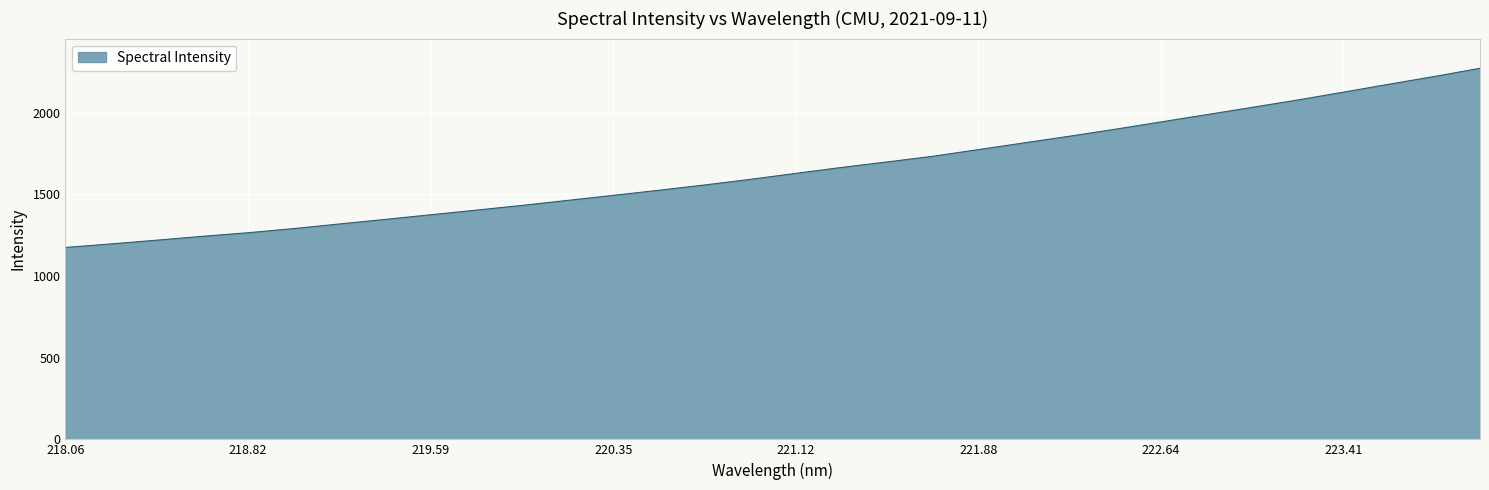

What is the maximum value shown in the chart?

2273.1